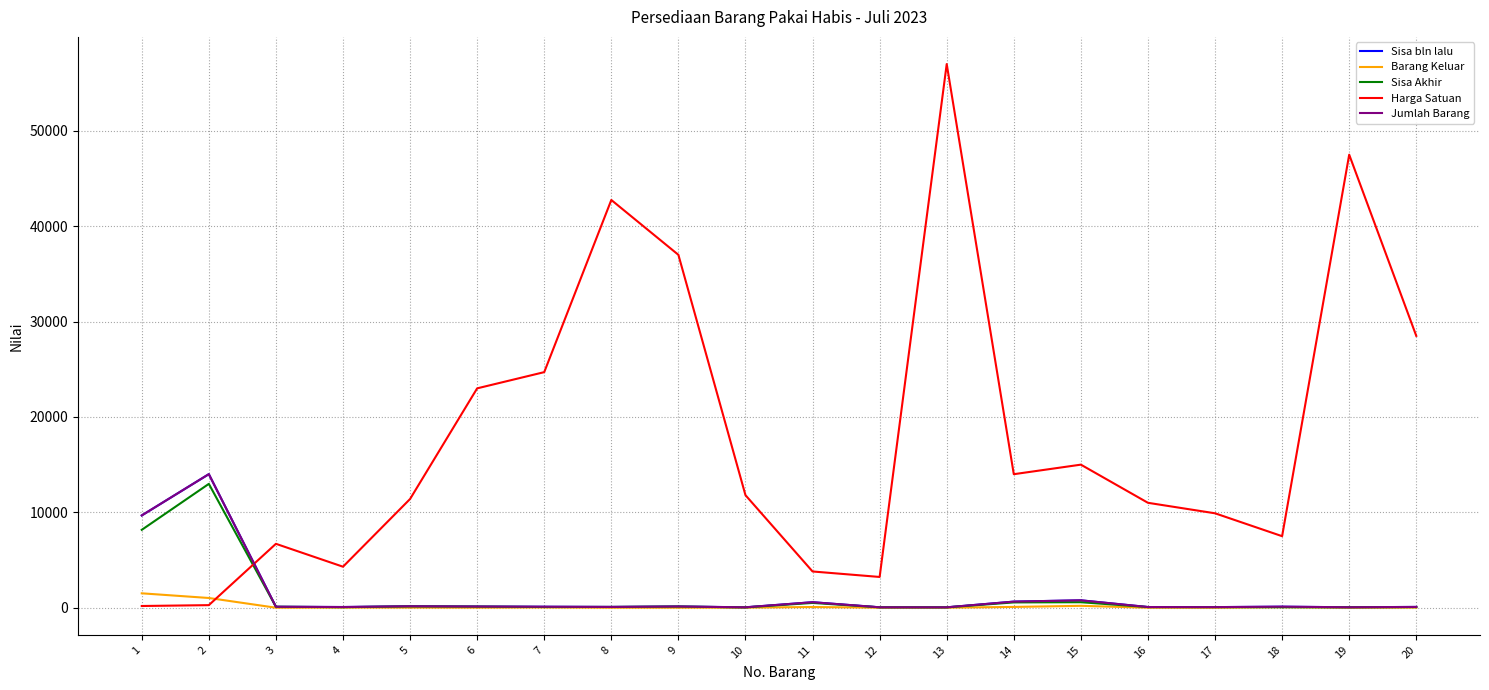

Does the chart display data point markers on the line(s)?

No